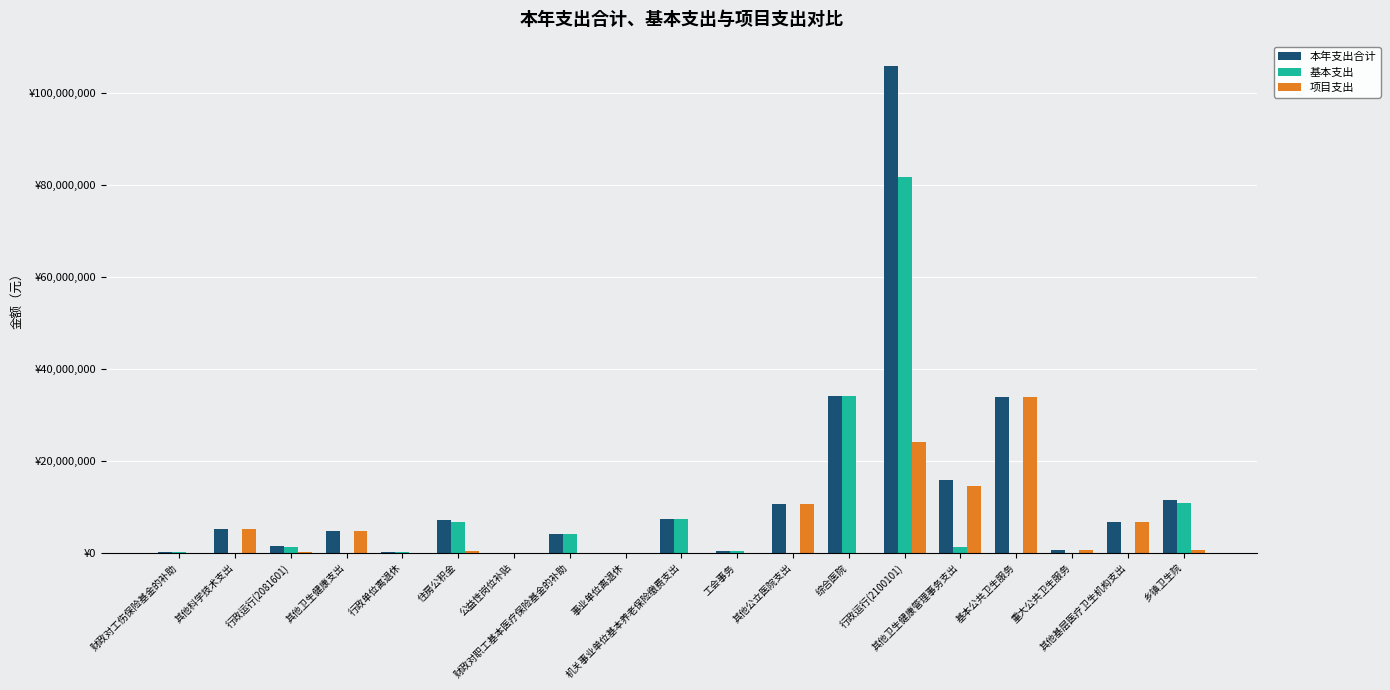

Are the bars horizontal?

No